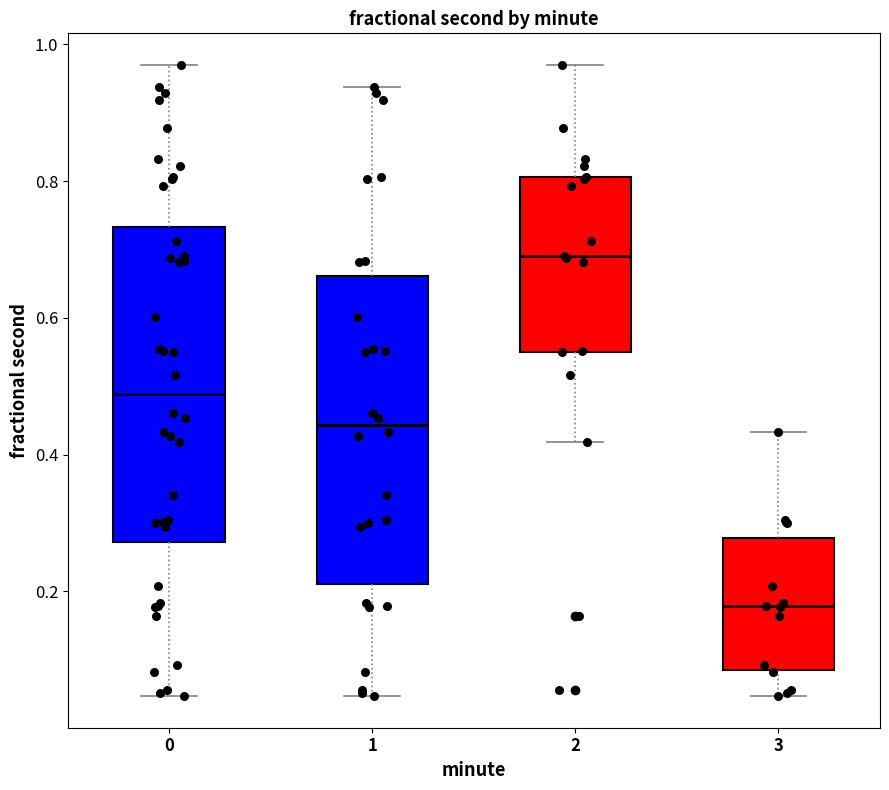

Reading left to right, read every box against the y-axis: the position of its median line, the range the box covers, and the ends of its whiskers. The values are not printed on the chart, so give them approximately, as read against the axis.

0: median 0.48, box 0.28 to 0.74, whiskers 0.04 to 0.96
1: median 0.44, box 0.22 to 0.66, whiskers 0.04 to 0.94
2: median 0.70, box 0.54 to 0.80, whiskers 0.42 to 0.96
3: median 0.18, box 0.08 to 0.28, whiskers 0.04 to 0.44